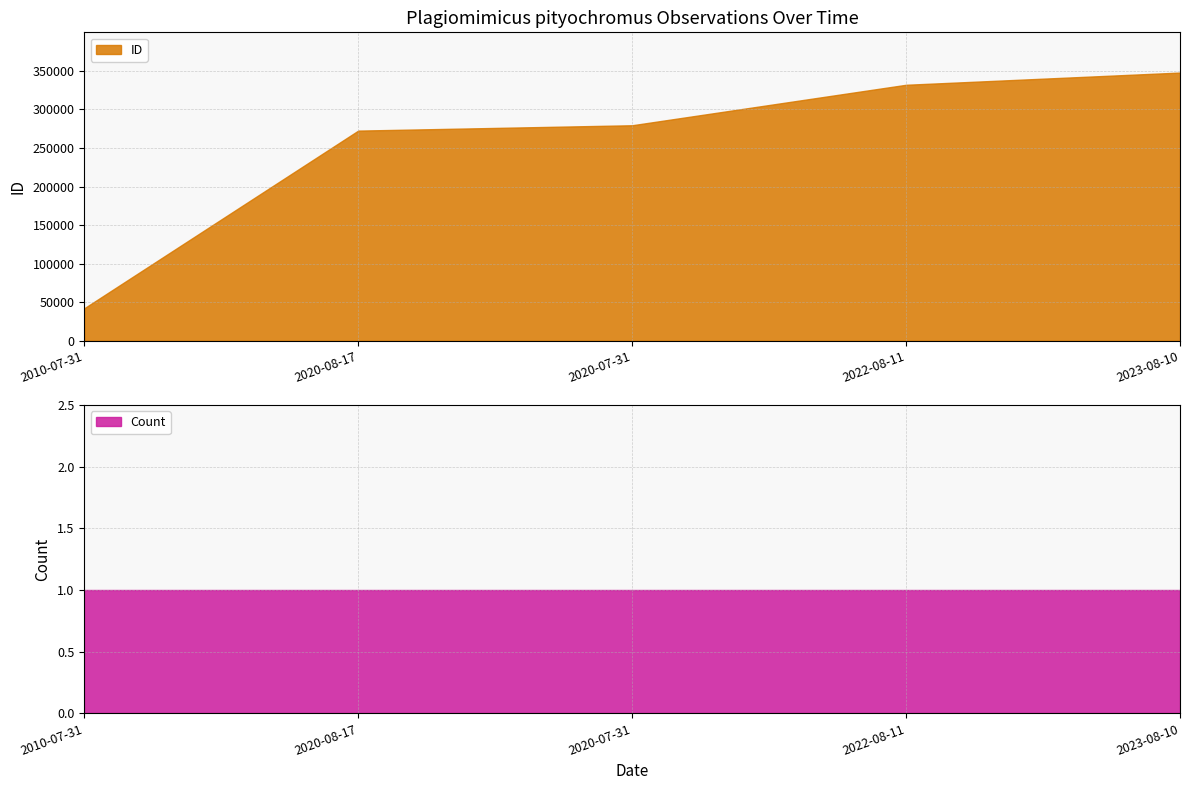

At how many categories does at least one series exceed 132578?

4